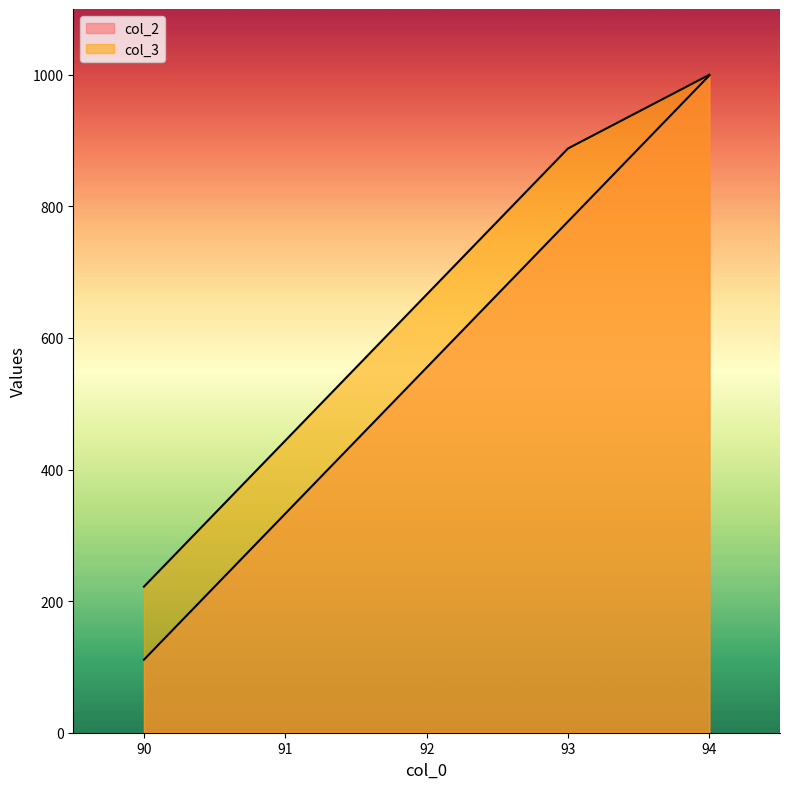

At which label does col_2 first exceed 555?

93